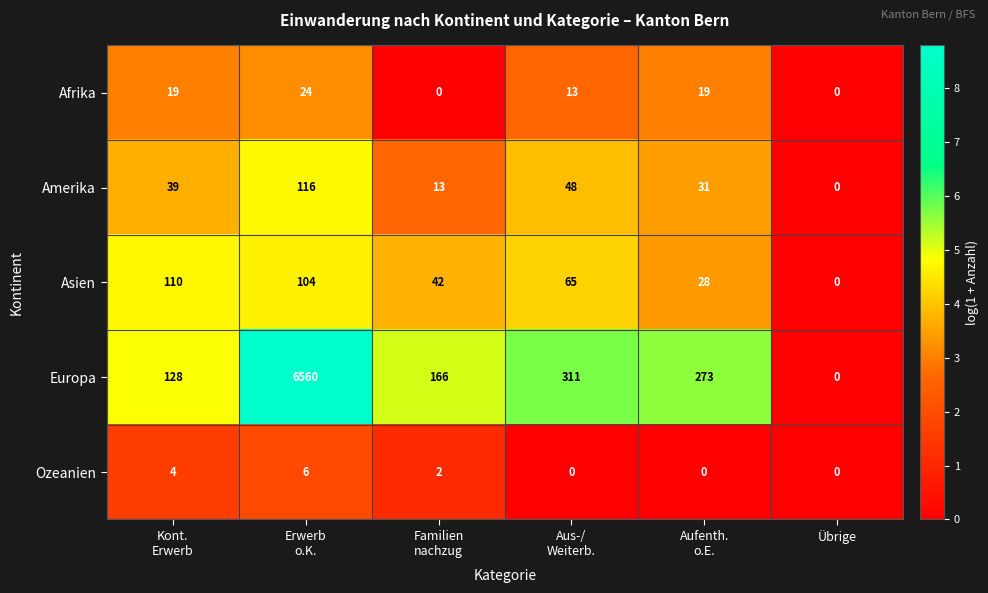

What is the difference between the maximum and minimum values in the Afrika series?

24